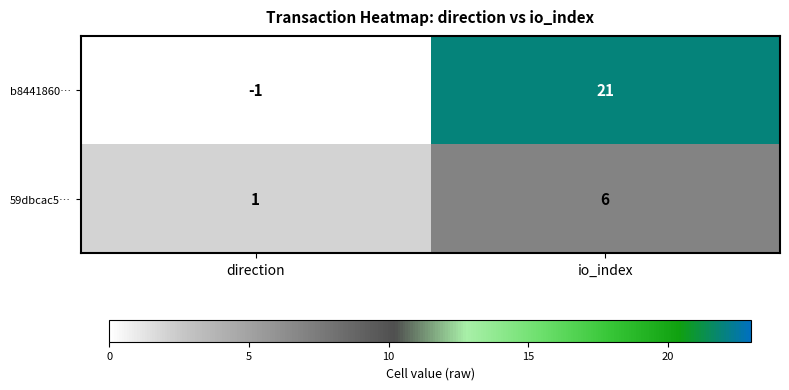

Reading left to right, extract all data points from this chart.

b8441860…: direction=-1	io_index=21
59dbcac5…: direction=1	io_index=6